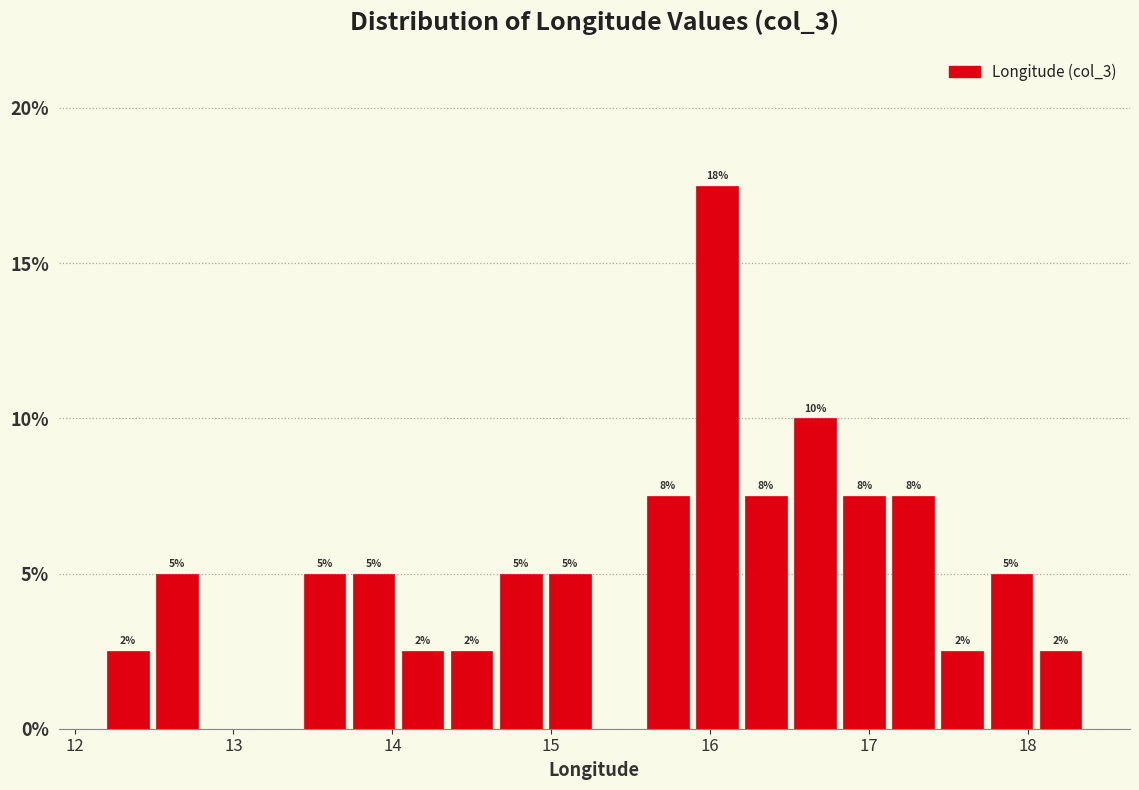

Around what value on the x-axis is the tallest bar? Give the approximate position of its centre, as read against the axis.

16.0